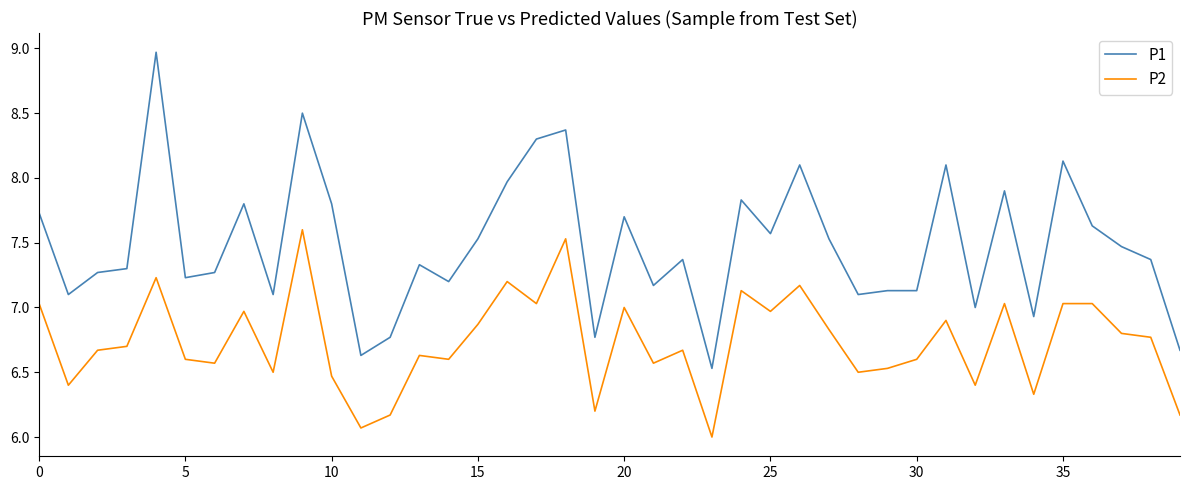

What is the difference between the maximum and minimum values in the P2 series?

1.6